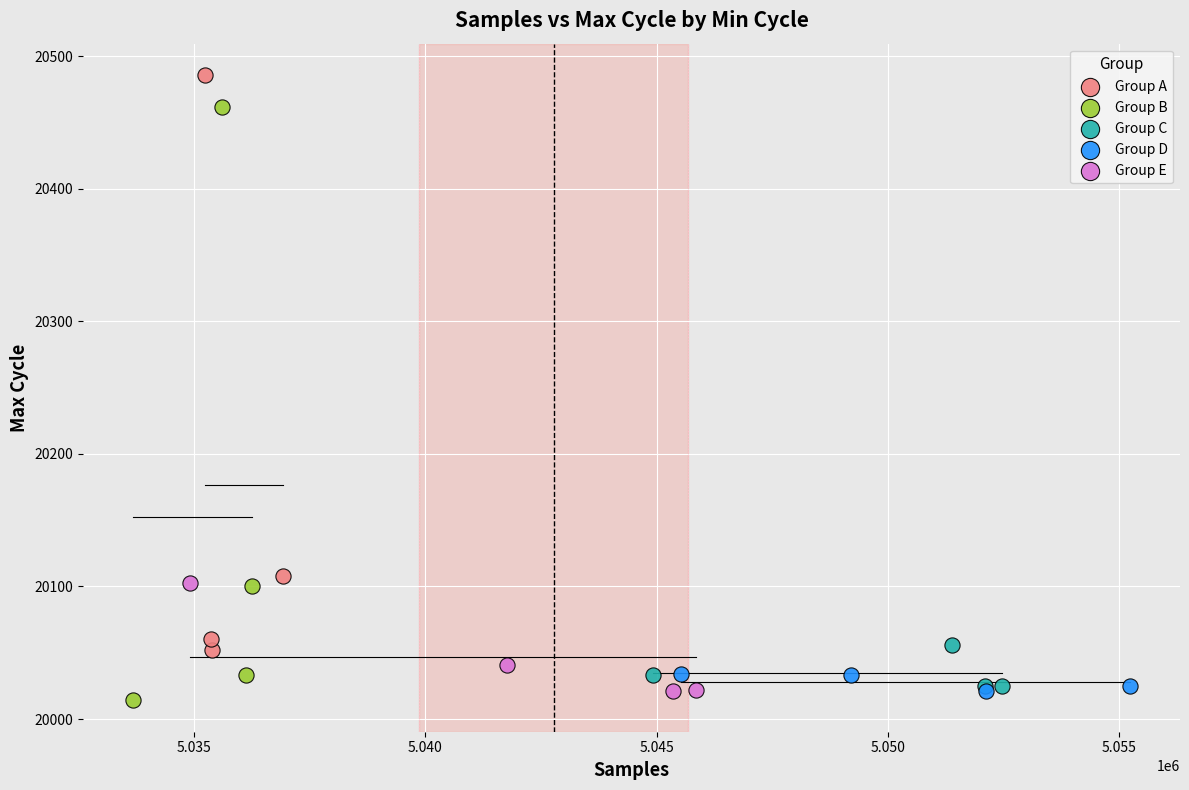

What are all the series names shown in the legend?

Group A, Group B, Group C, Group D, Group E